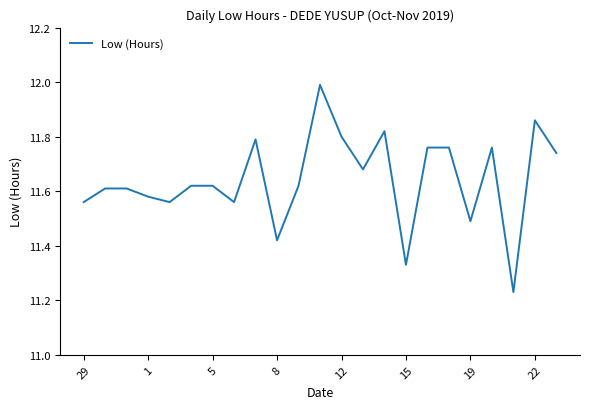

What is the greatest value displayed?

12.0